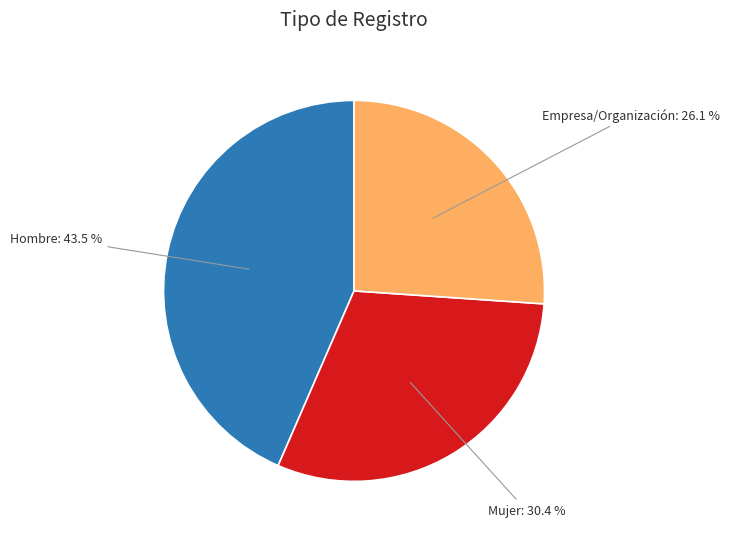

What percentage do Mujer and Hombre together represent?

73.9%